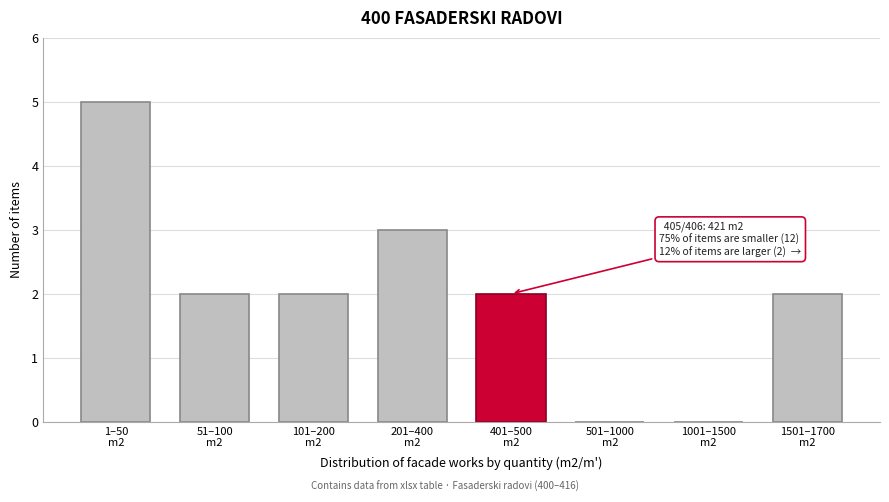

What is the maximum value shown in the chart?

5